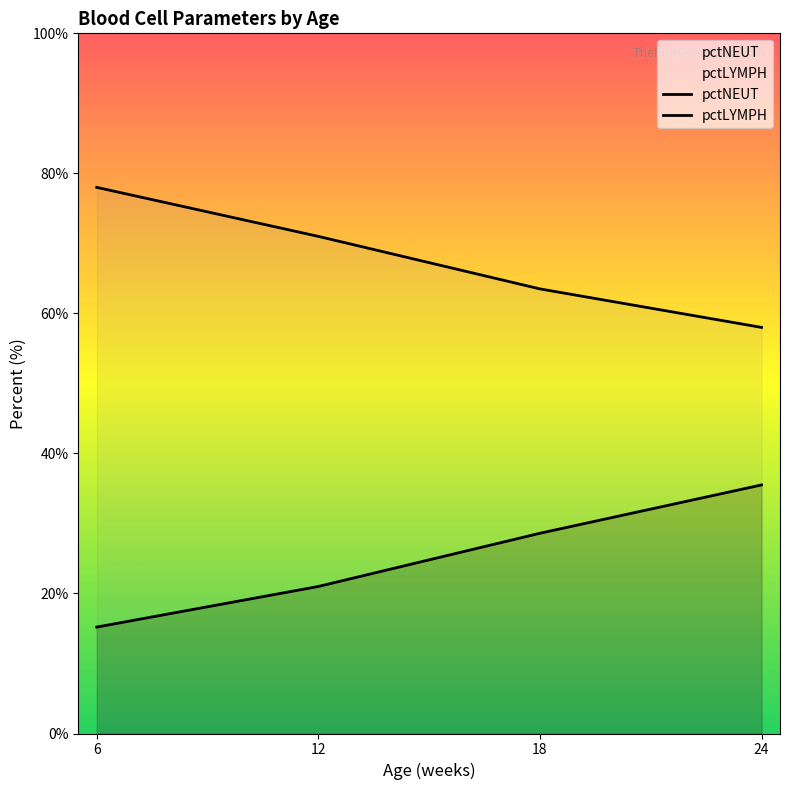

What is the total value across all series at 24?

93.5